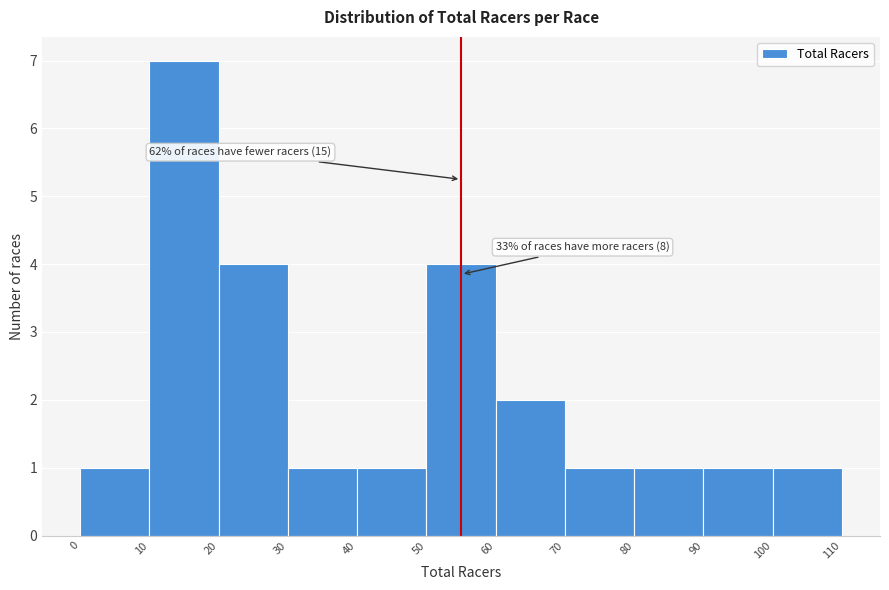

Over which range of the x-axis is the bar tallest?

10 to 20